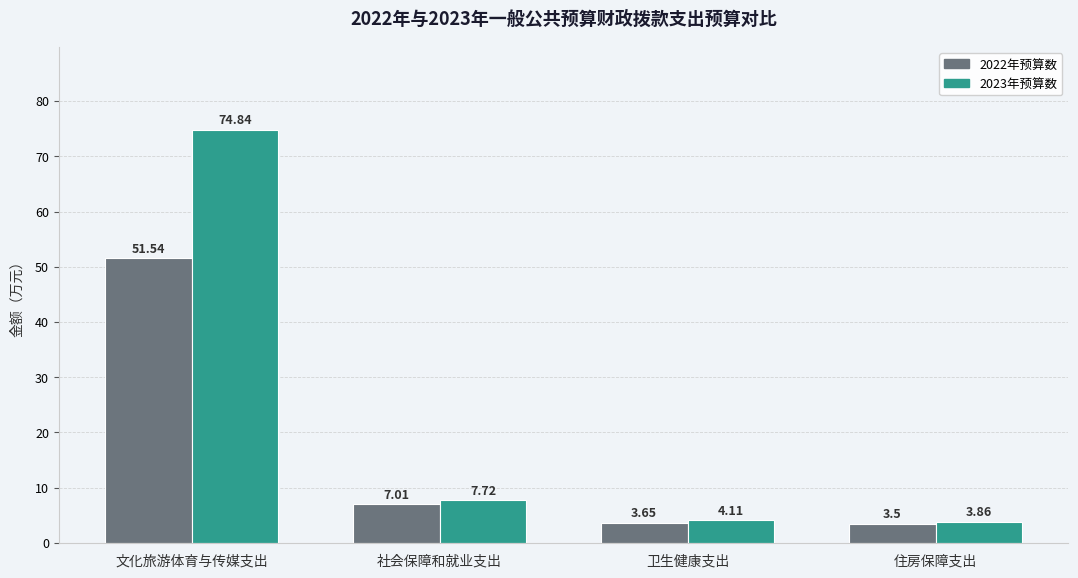

What is the label of the 2nd bar from the right?

卫生健康支出